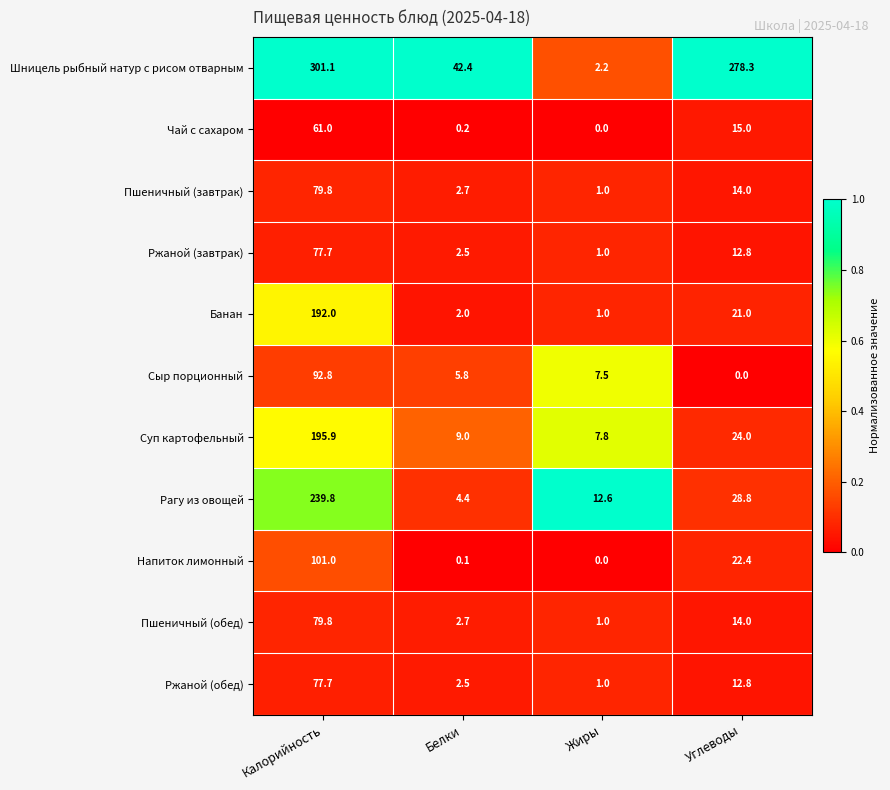

What is the total value across all series at Углеводы?

443.1